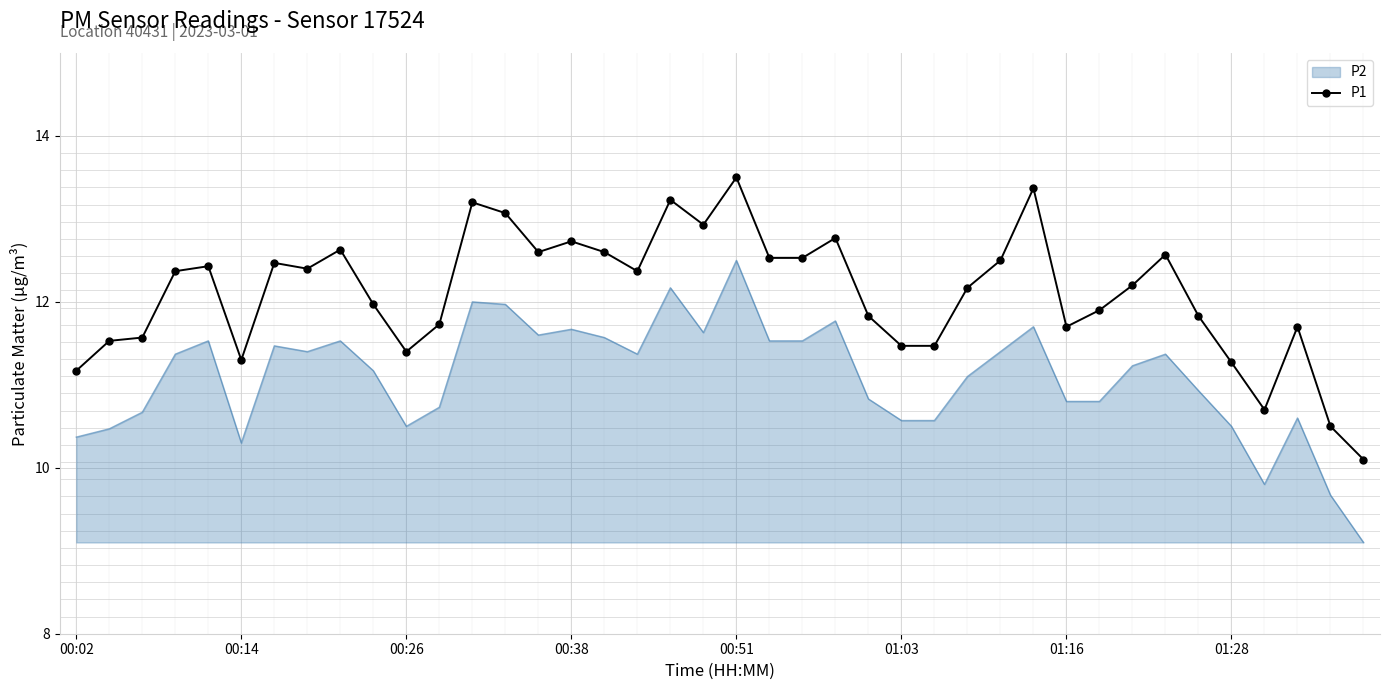

What is the difference between the maximum and minimum values in the P2 series?

3.4